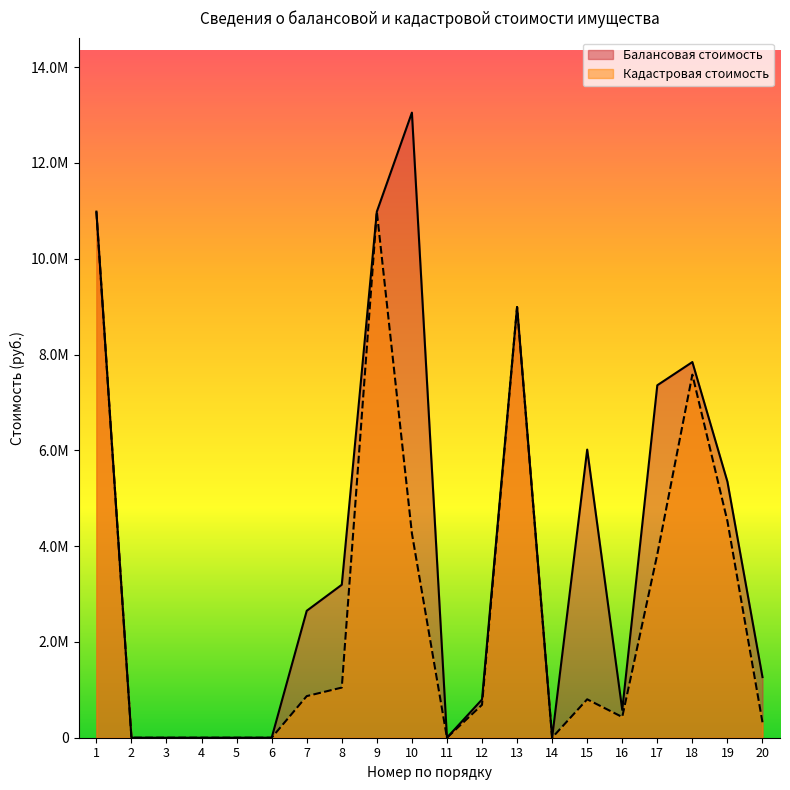

Which series has the largest total across all categories?

Балансовая стоимость